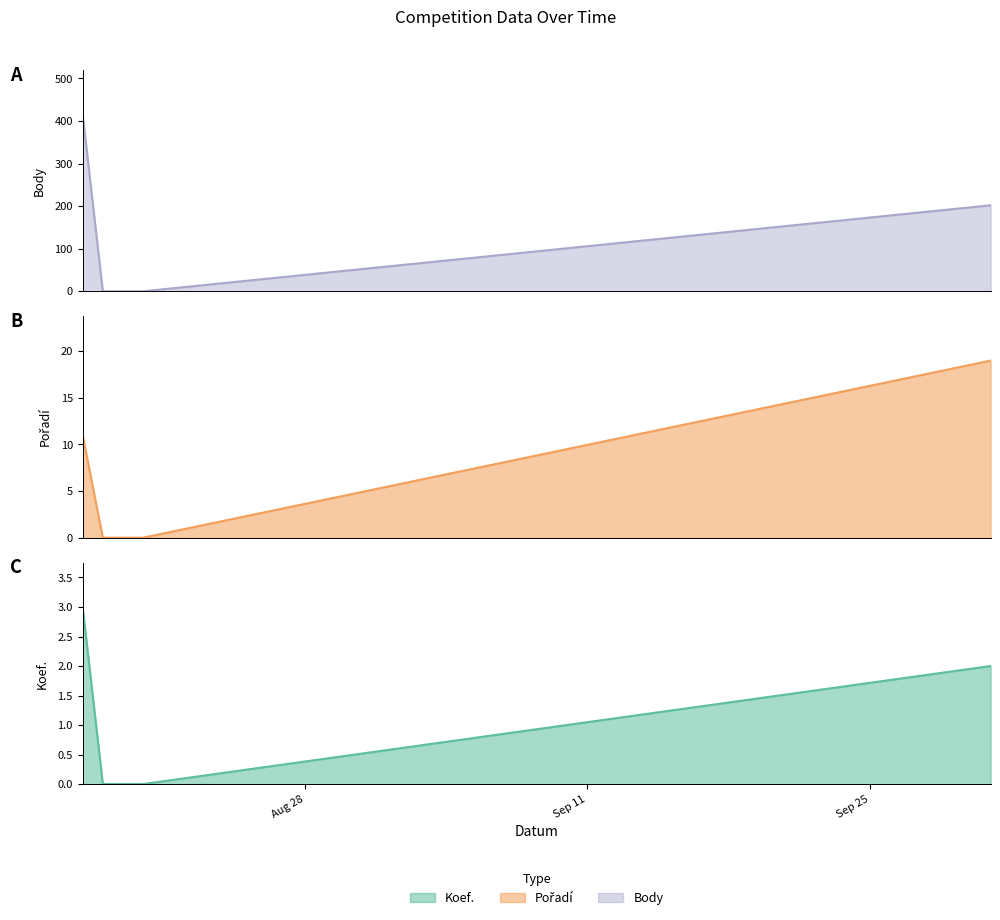

What is the label of the 4th point from the left?

2016-10-01